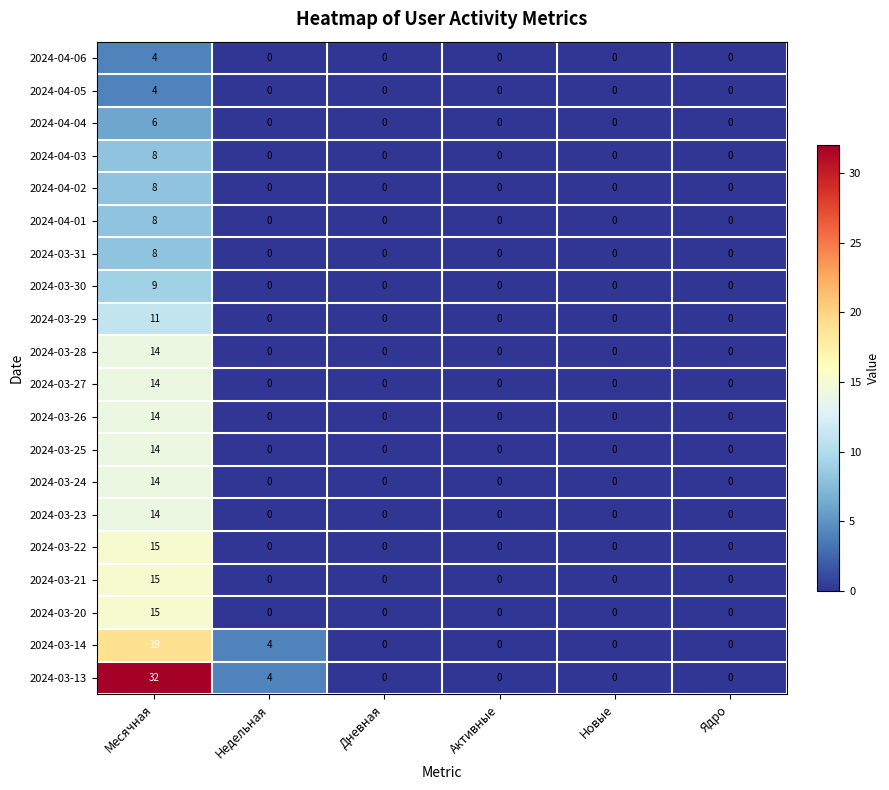

Which series has the widest spread of values?

2024-03-13